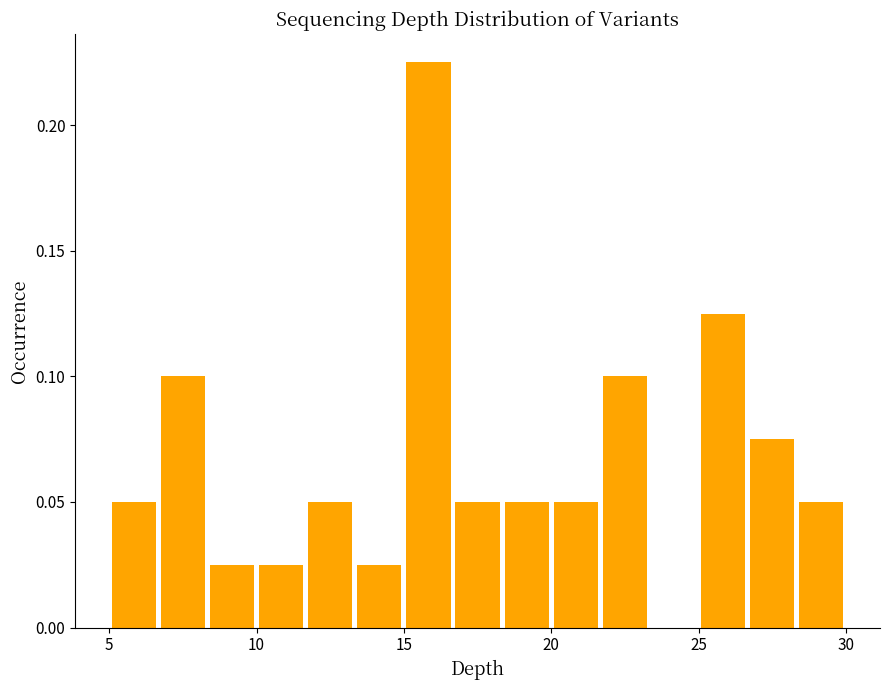

Read against the x-axis, roughly where is the centre of the tallest bar?

16.0